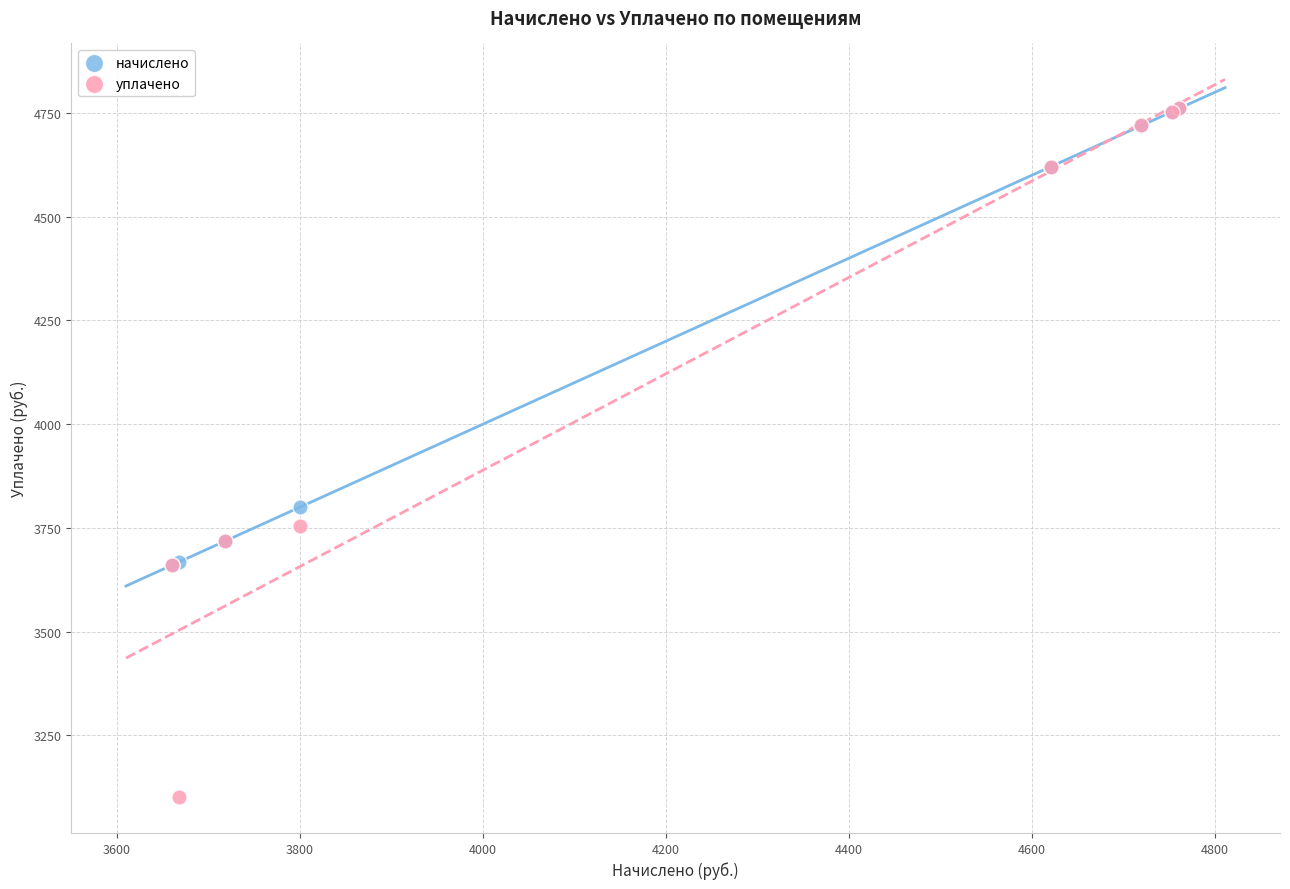

In the уплачено series, what Y value is closest to 3931?

3754.6